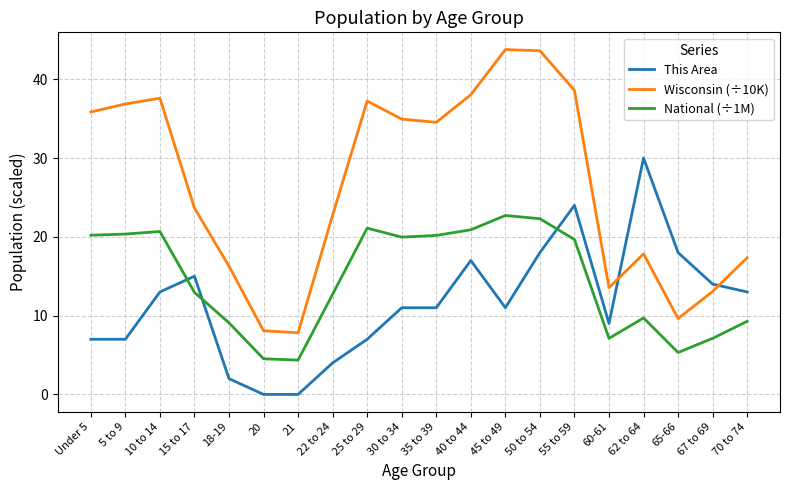

Where is Wisconsin (÷10K) nearest to the value 25?

15 to 17